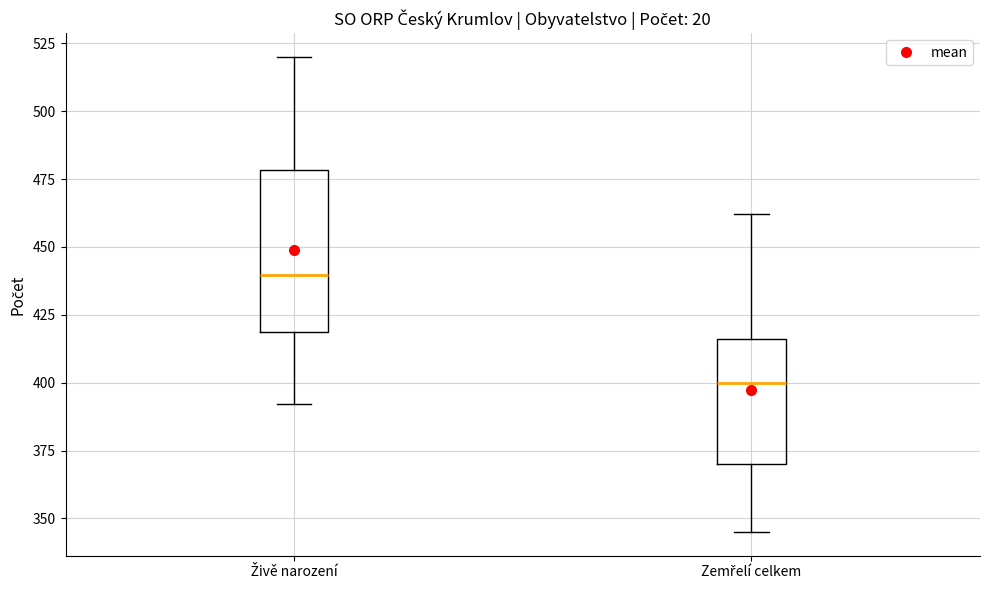

Reading left to right, transcribe this box plot: for each box, give where its median line is, the range the box spans, and where its two whiskers end, as read against the y-axis. The values are not printed on the chart, so give them approximately, as read against the axis.

Živě narození: median 440, box 420 to 480, whiskers 390 to 520
Zemřelí celkem: median 400, box 370 to 415, whiskers 345 to 460